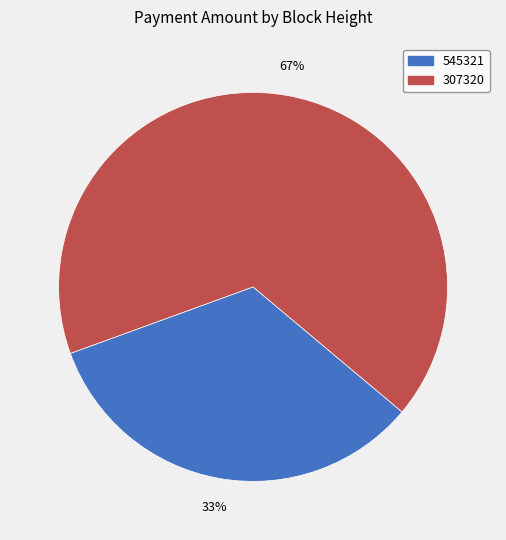

The 545321 slice represents 33% of the pie. True or false?

True